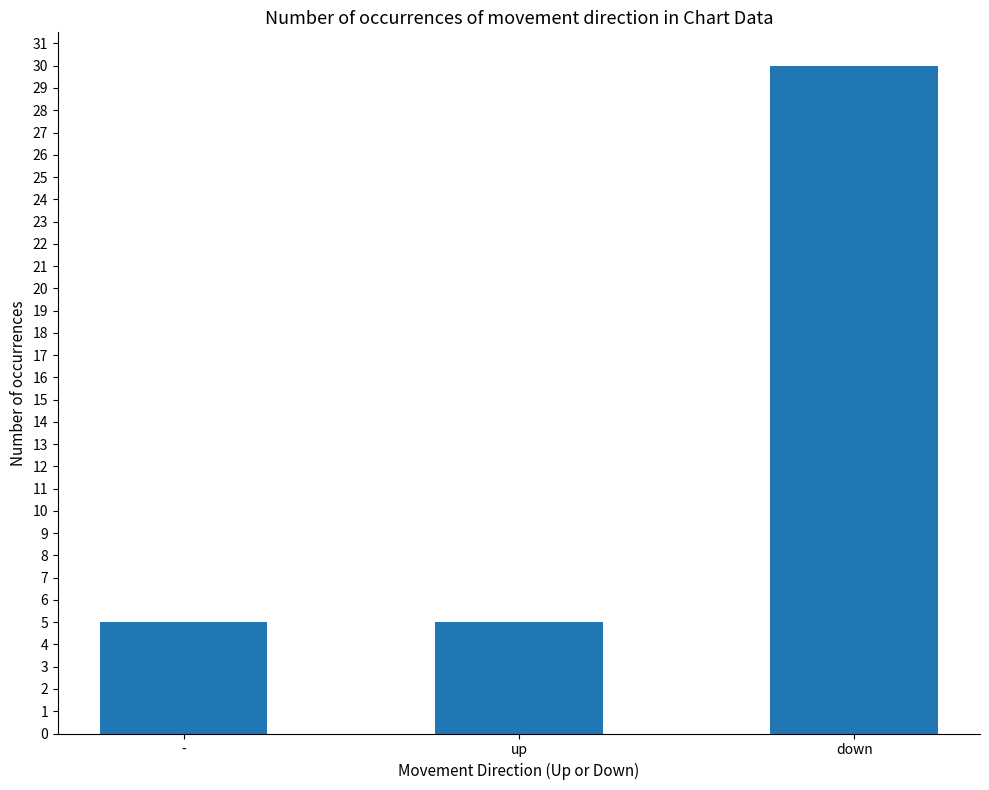

Reading left to right, extract all data points from this chart.

-=5	up=5	down=30